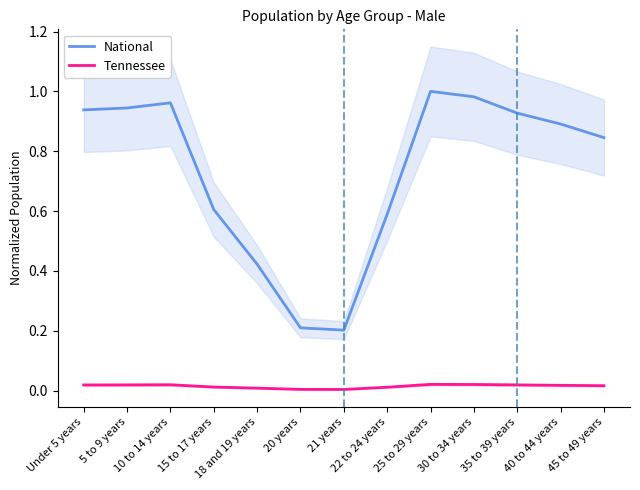

At which category does the chart reach its minimum across all series?

21 years